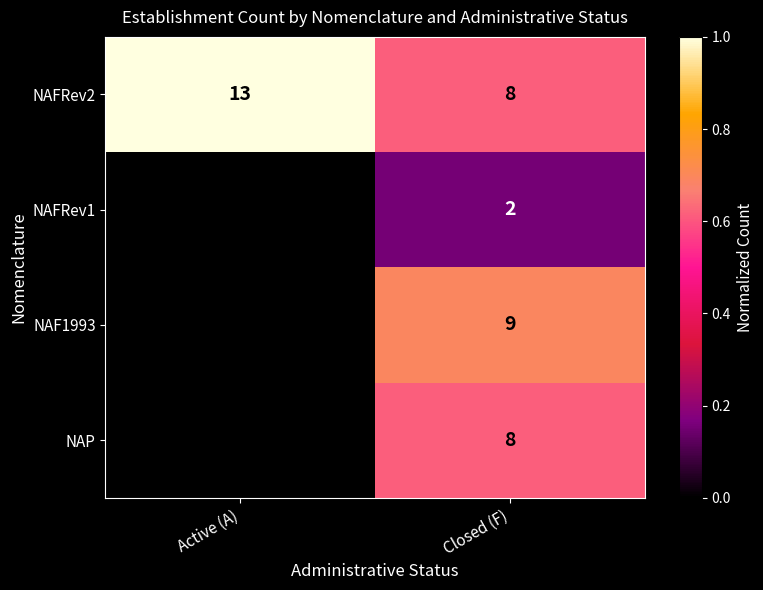

The NAFRev2 series shows 12 at Closed (F). True or false?

False